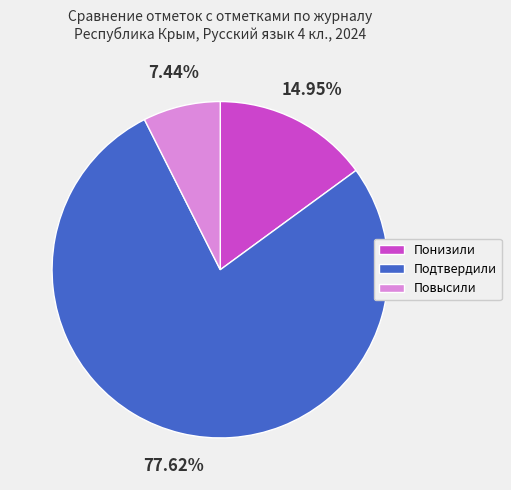

What is the largest slice in the pie chart?

Подтвердили